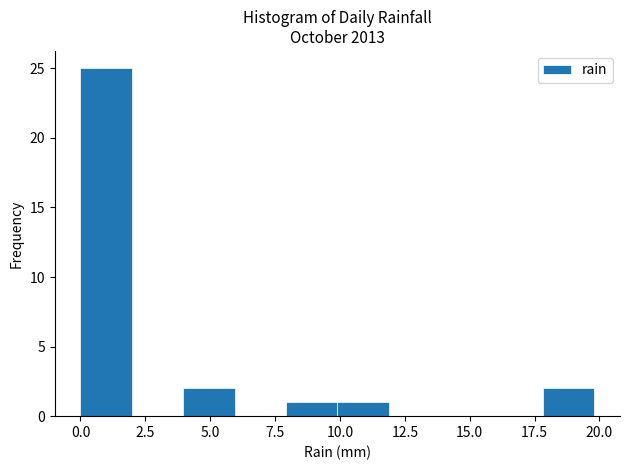

Read against the x-axis, roughly where is the centre of the tallest bar?

1.0